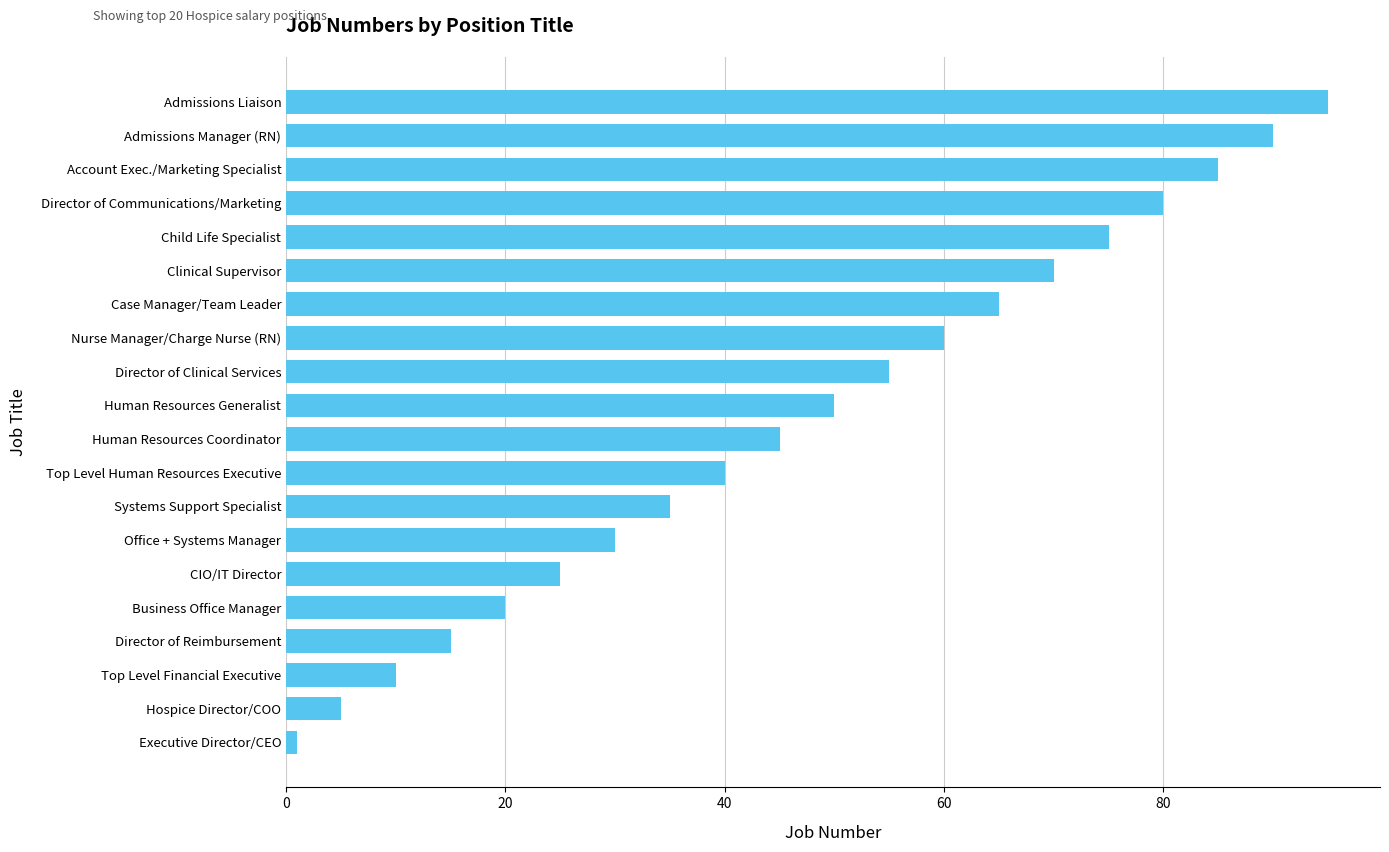

Approximately how many times larger is the value at Account Exec./Marketing Specialist compared to Human Resources Generalist?

1.7